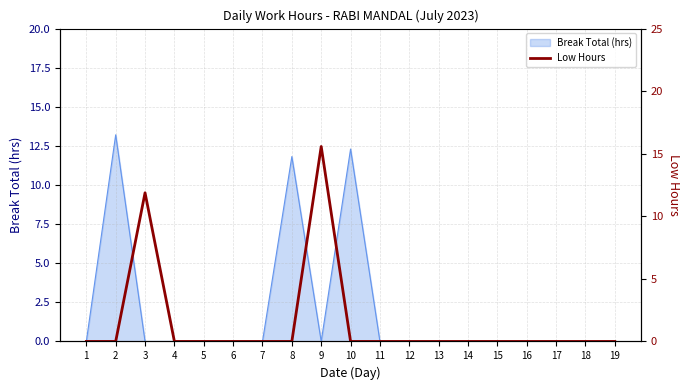

What is the sum of all values?

27.5